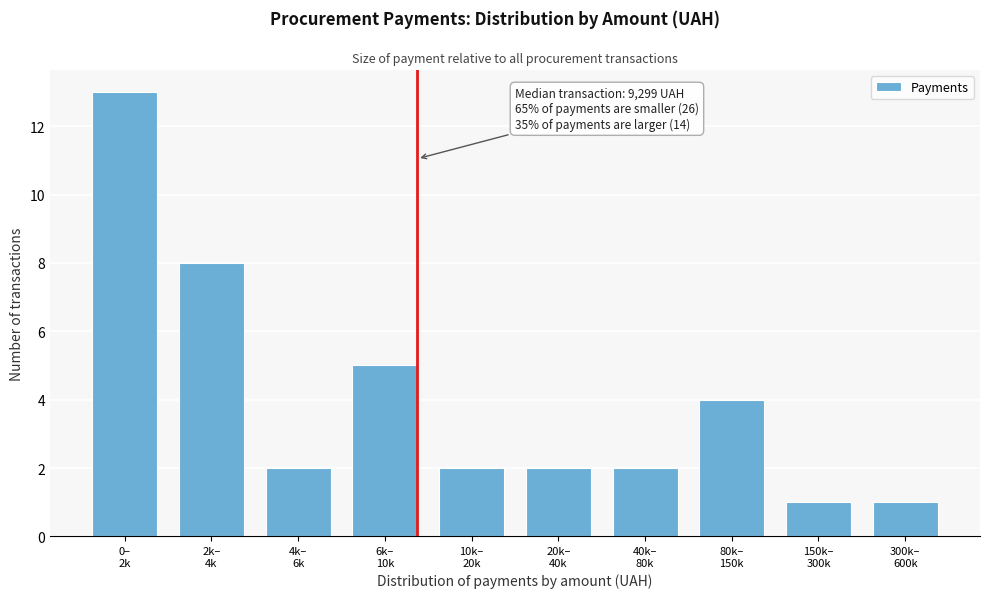

Reading right to left, extract all data points from this chart.

1	1	4	2	2	2	5	2	8	13